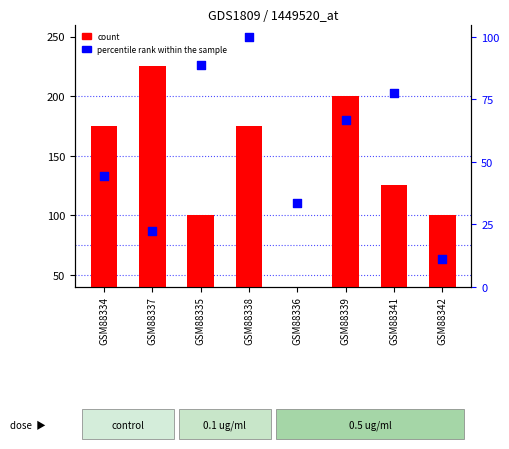

Which has a higher value, GSM88336 or GSM88341?

GSM88341